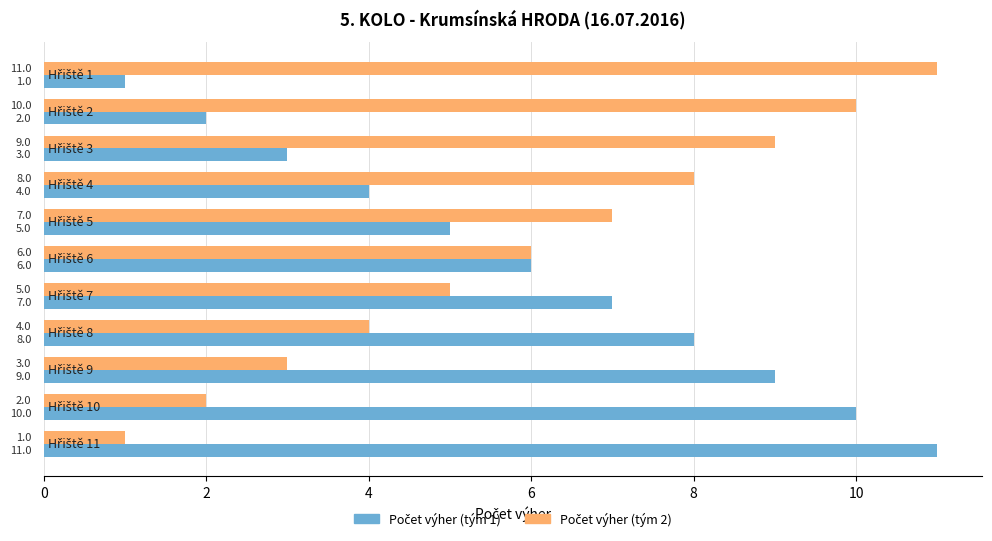

What is the greatest value displayed?

11